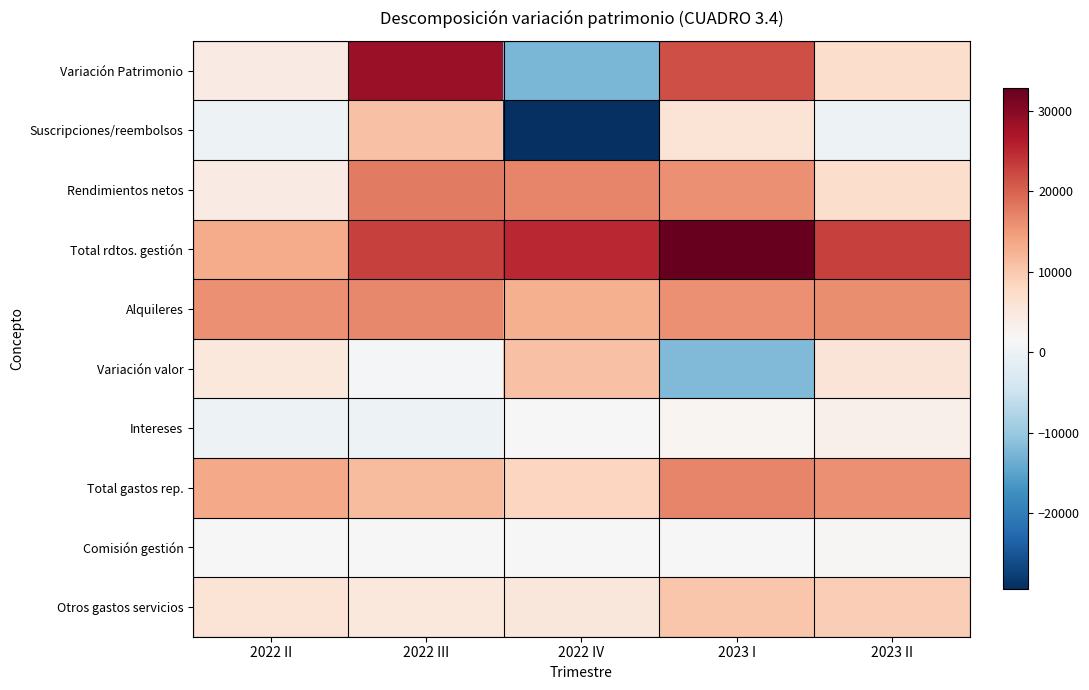

What is the spread (max minus min) of values at 2022 II?

15869